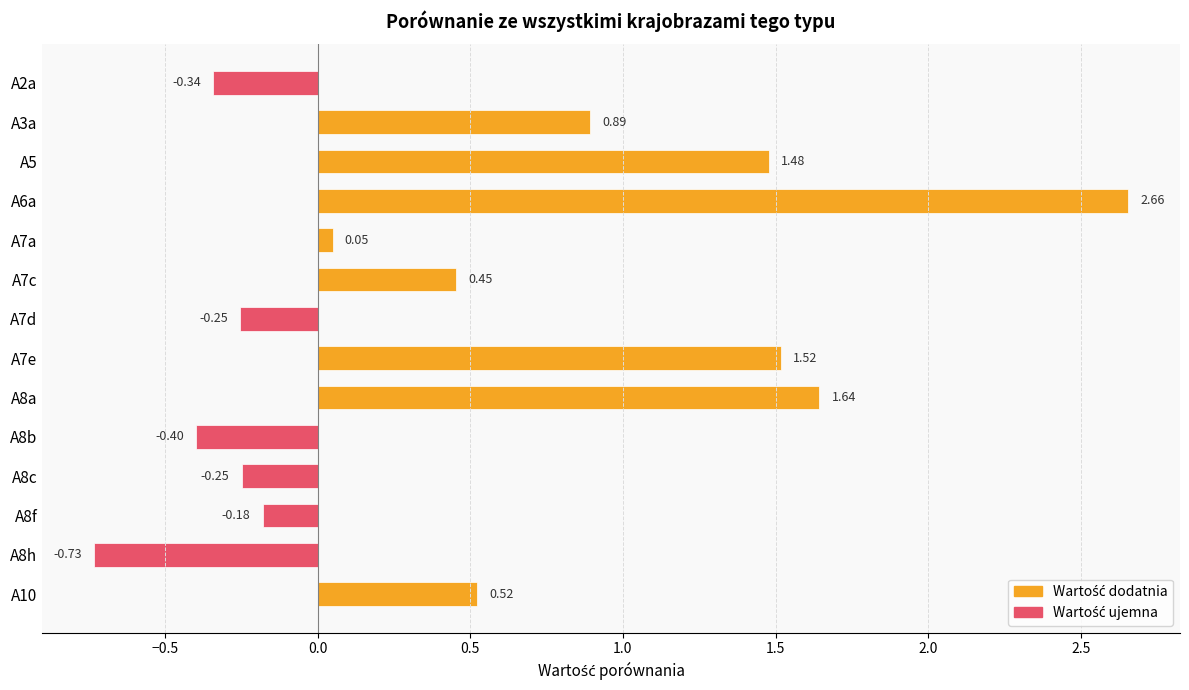

How many bars are there in total?

14